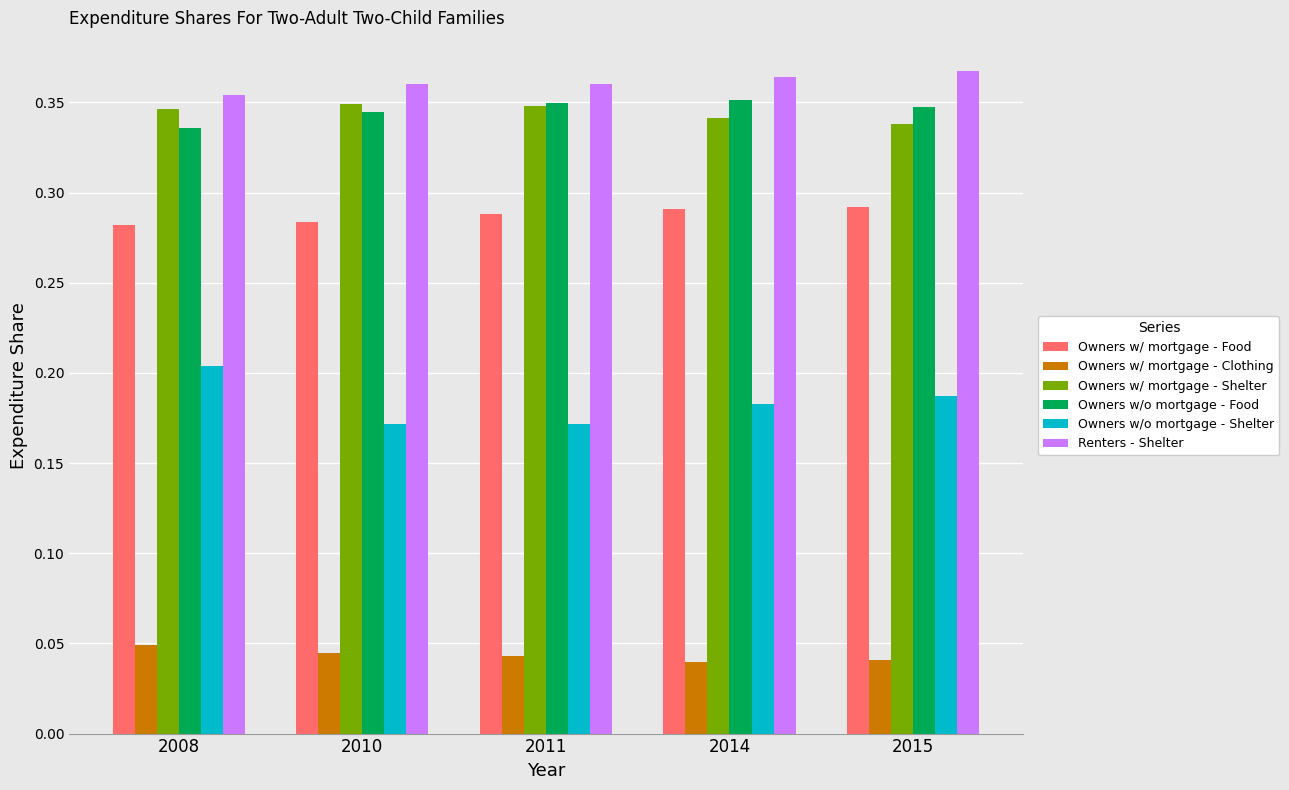

What is the total value across all series at 2010?

1.6